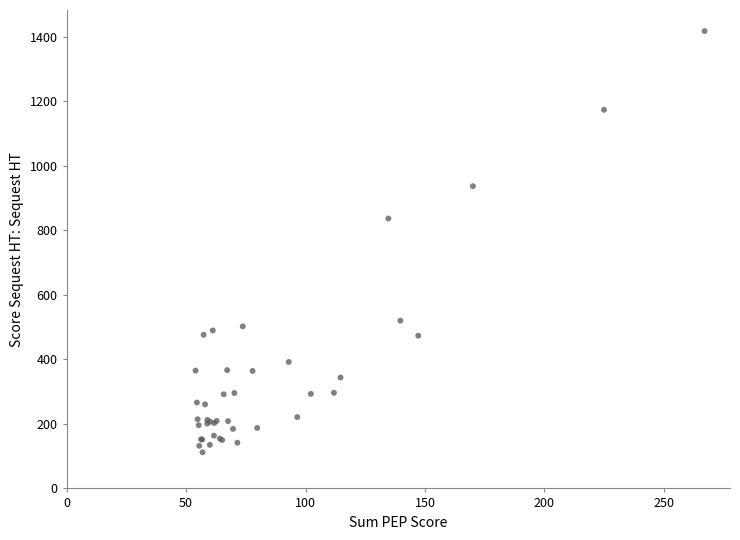

What Y value in the scatter plot is closest to 764?

836.2